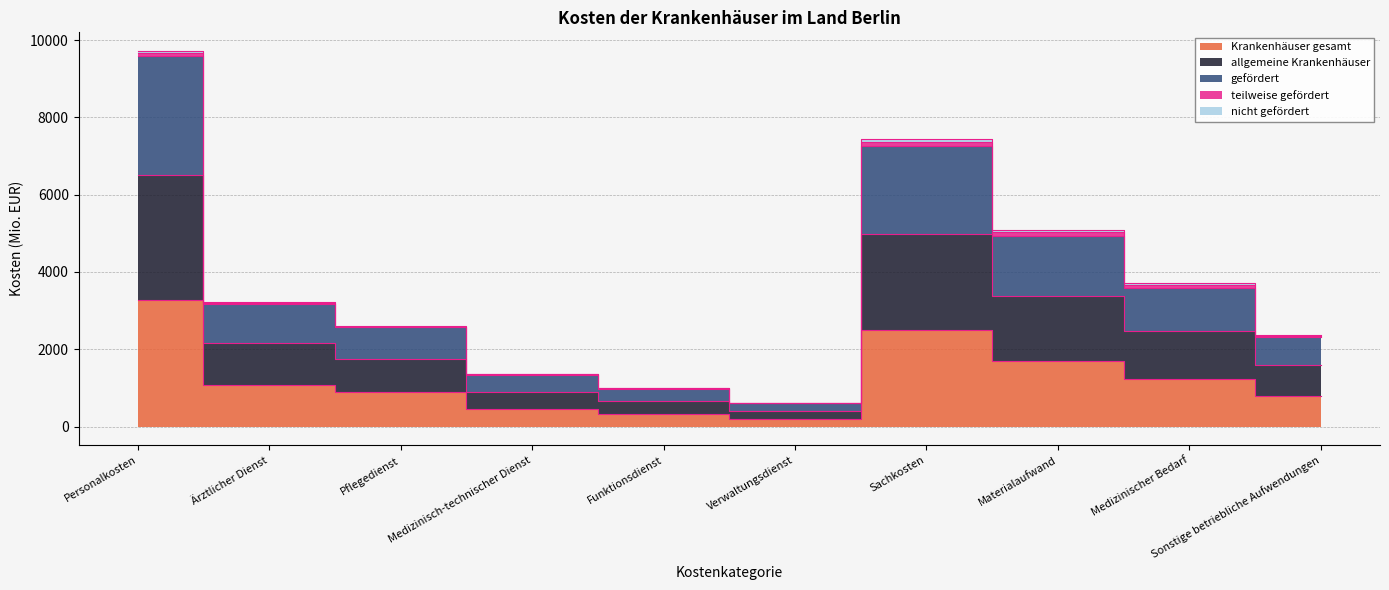

How many interior local valleys does the gefördert series have?

1